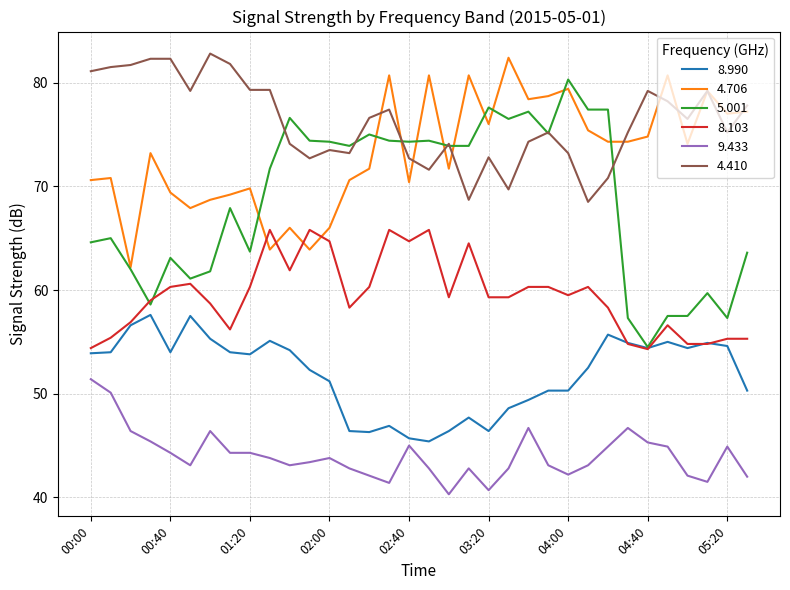

True or false: 5.001 and 9.433 intersect in this chart.

False